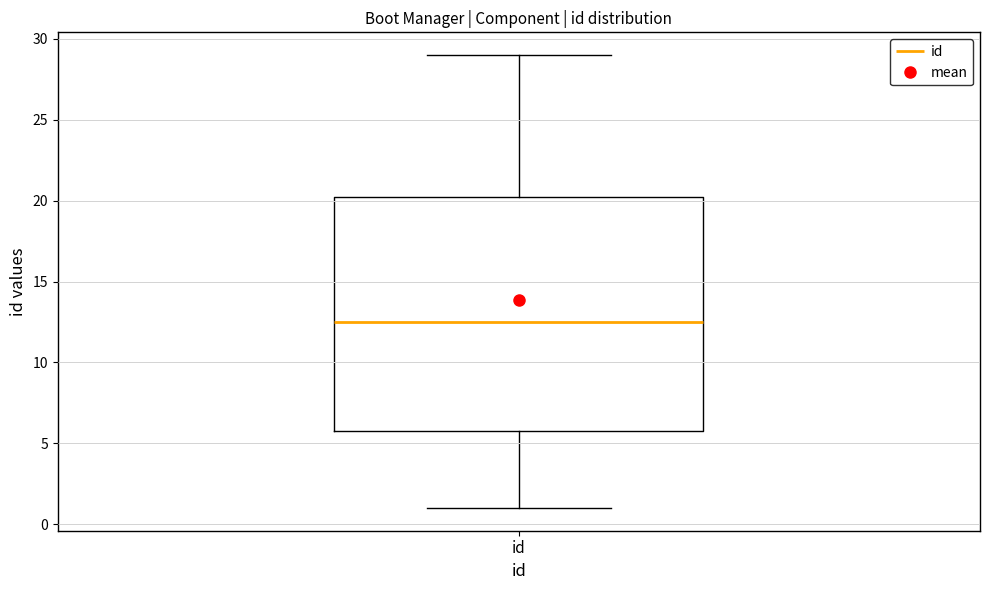

Transcribe this box plot: give where the median line is, the range the box spans, and where the two whiskers end, as read against the y-axis. The values are not printed on the chart, so give them approximately, as read against the axis.

median 12.5, box 6.0 to 20.5, whiskers 1.0 to 29.0